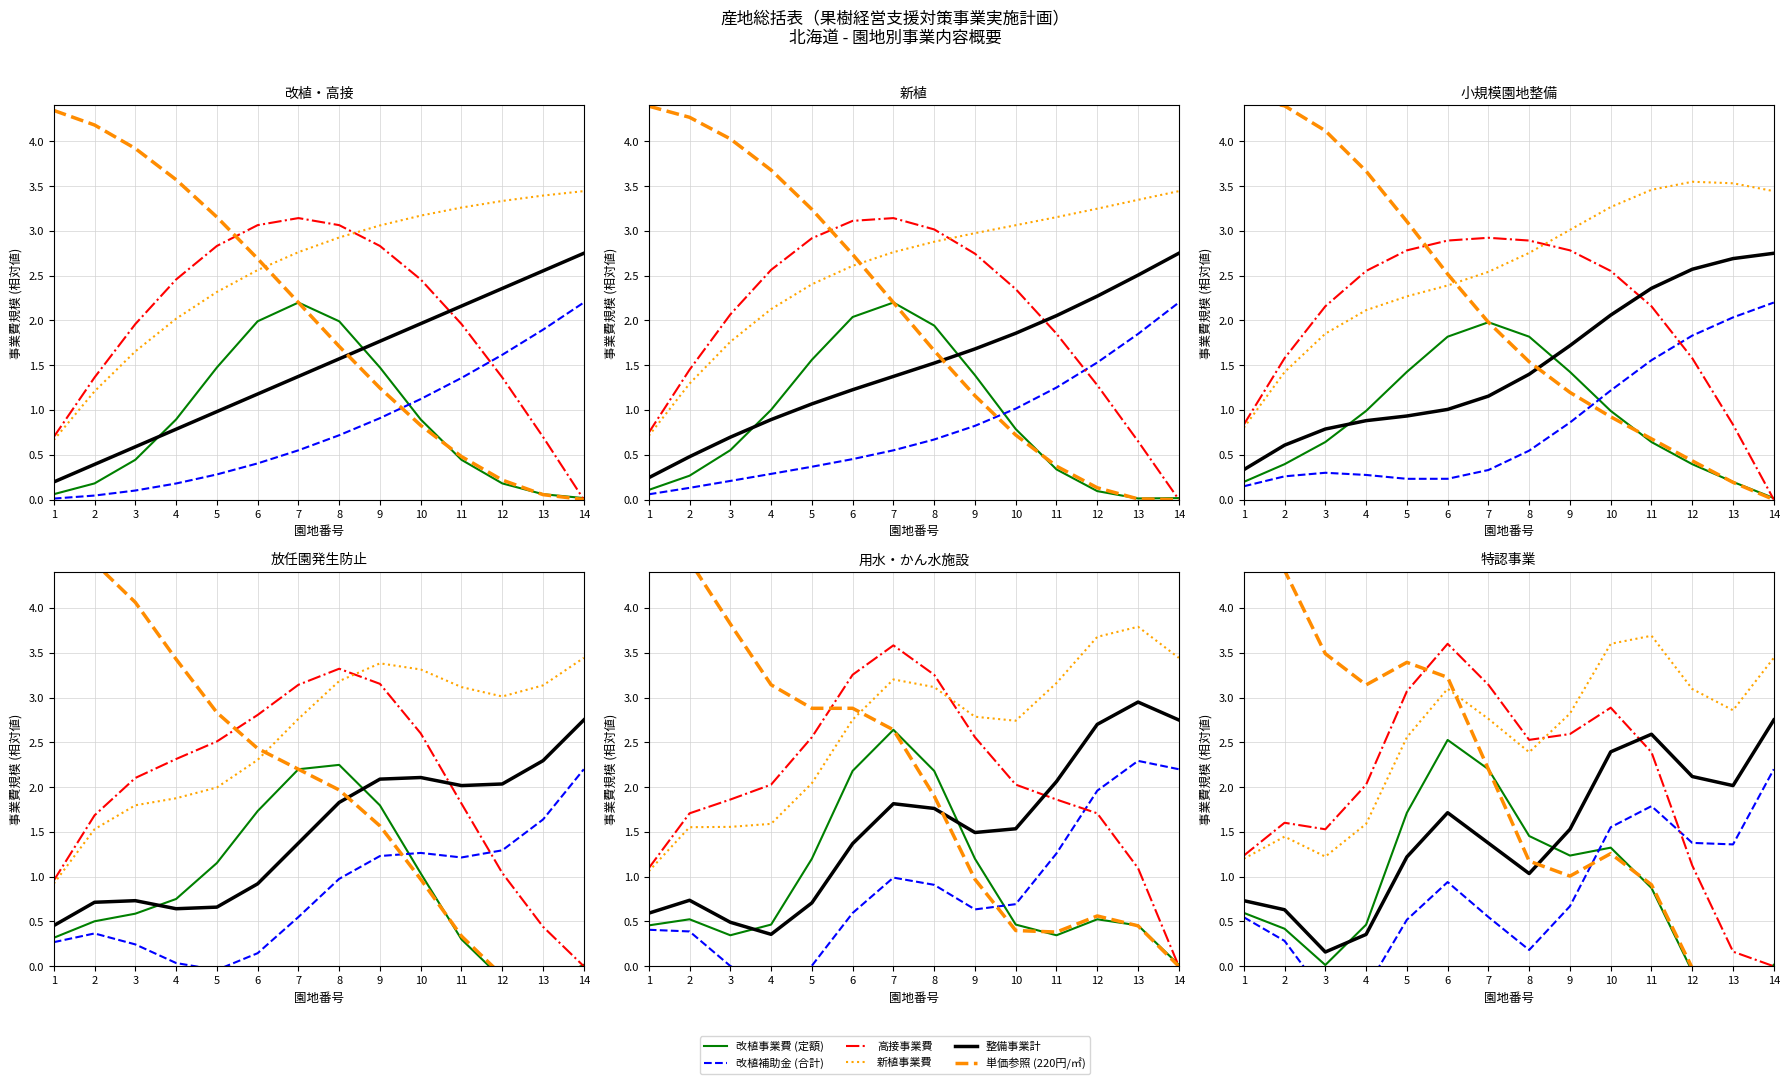

At 12, list the series in order from smallest to largest.

改植事業費 (定額), 単価参照 (220円/㎡), 高接事業費, 改植補助金 (合計), 整備事業計, 新植事業費